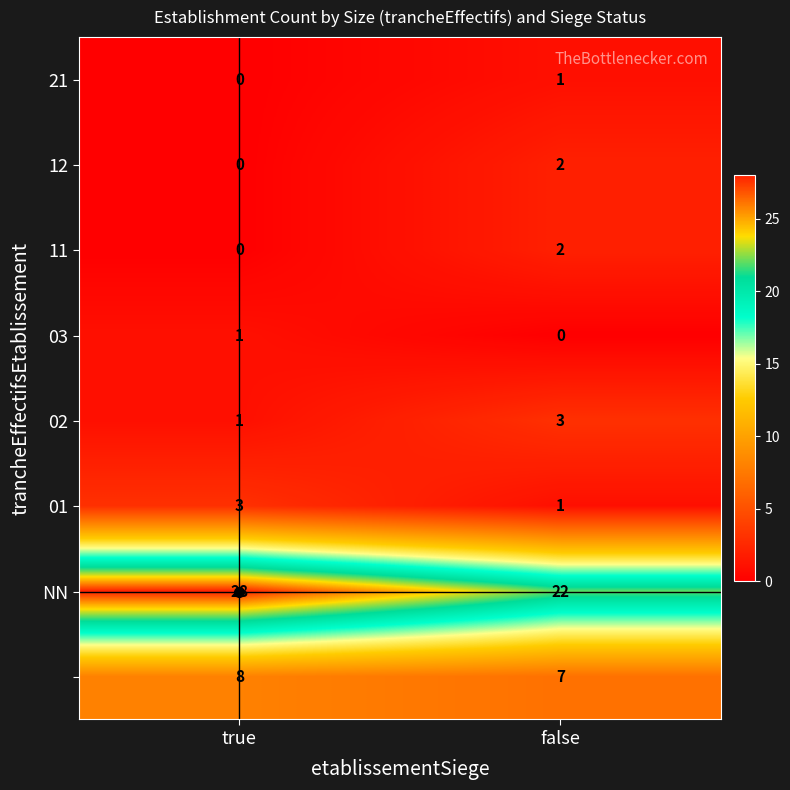

At which category does the chart reach its peak across all series?

true